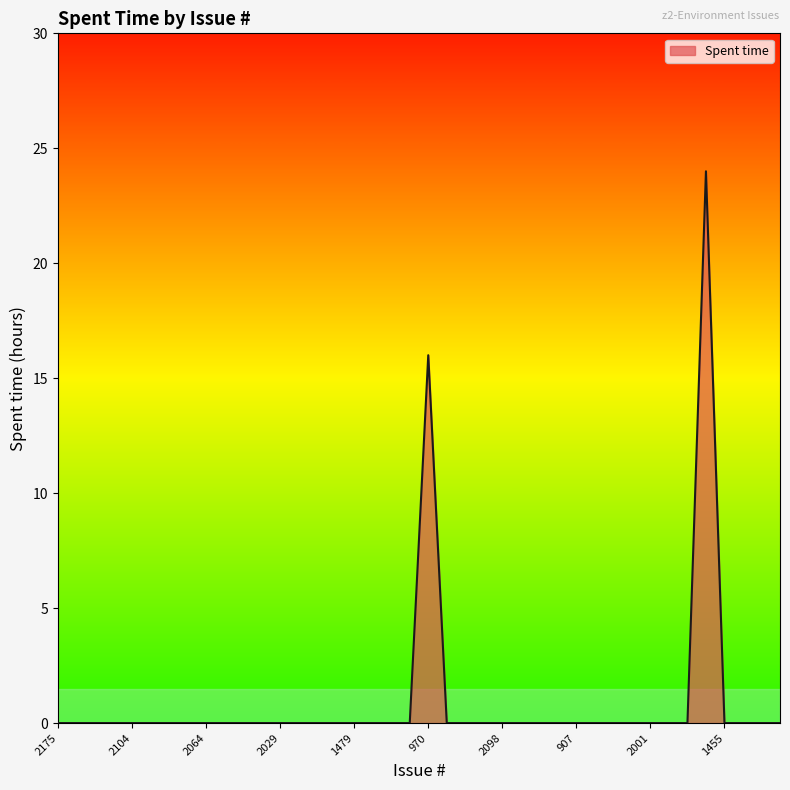

How many lines are shown in the chart?

1